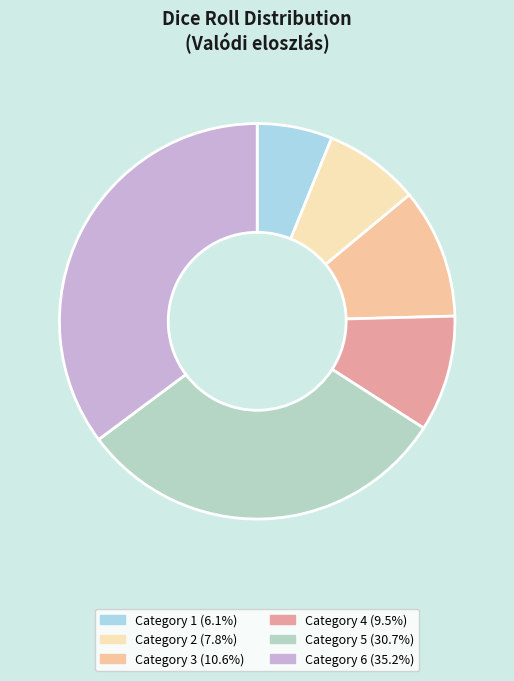

Is there a majority slice in this chart?

No